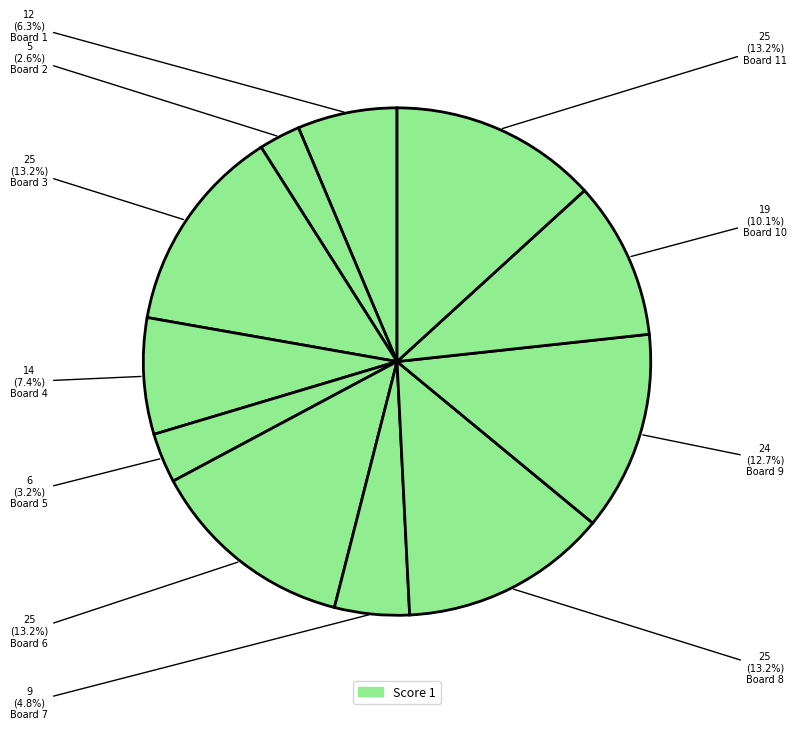

Count the number of slices in the pie.

11